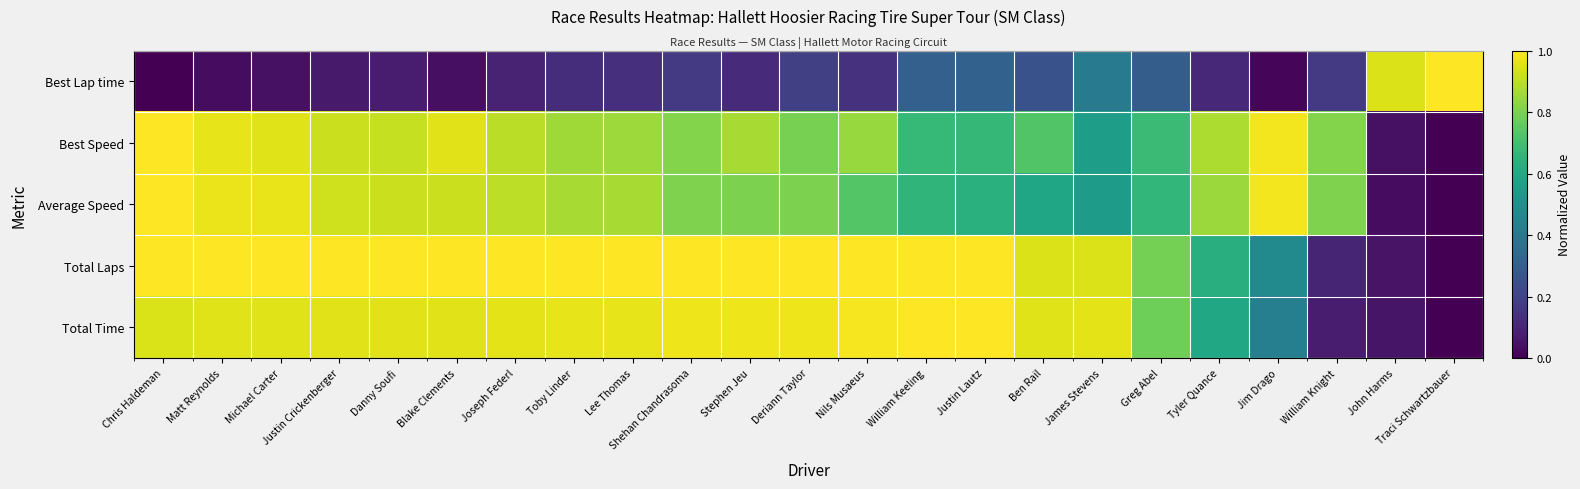

Where is Best Speed nearest to the value 0?

Traci Schwartzbauer